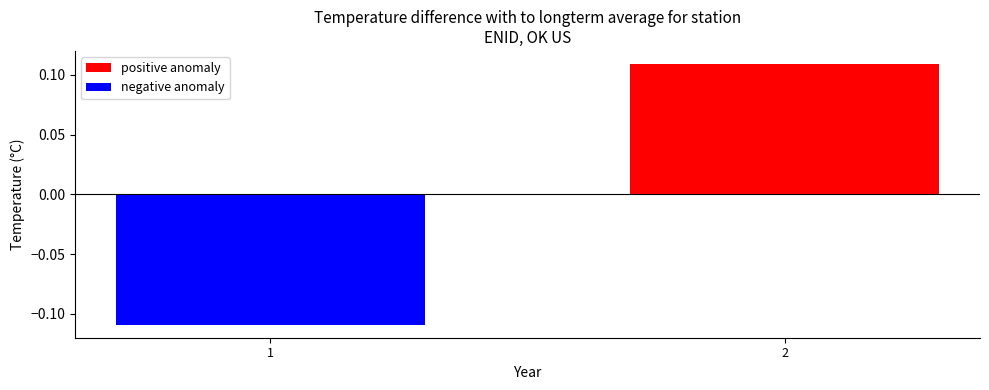

Rank the series at 2 from highest to lowest value.

positive anomaly, negative anomaly